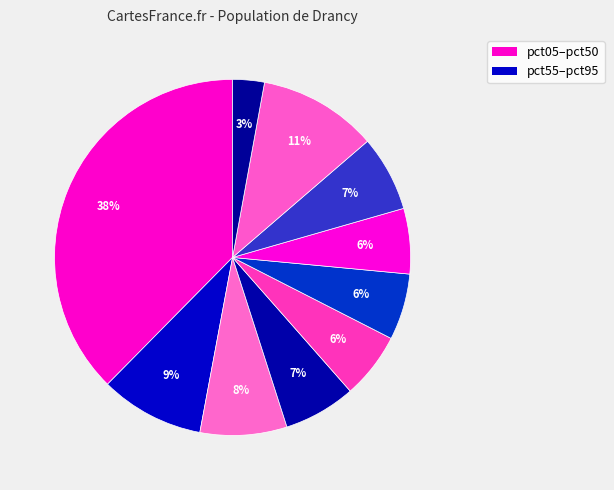

How many slices are in this pie chart?

10